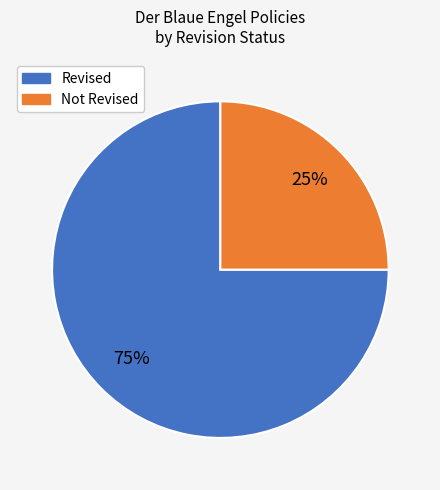

Do Not Revised and Revised together represent more than half of the pie?

Yes